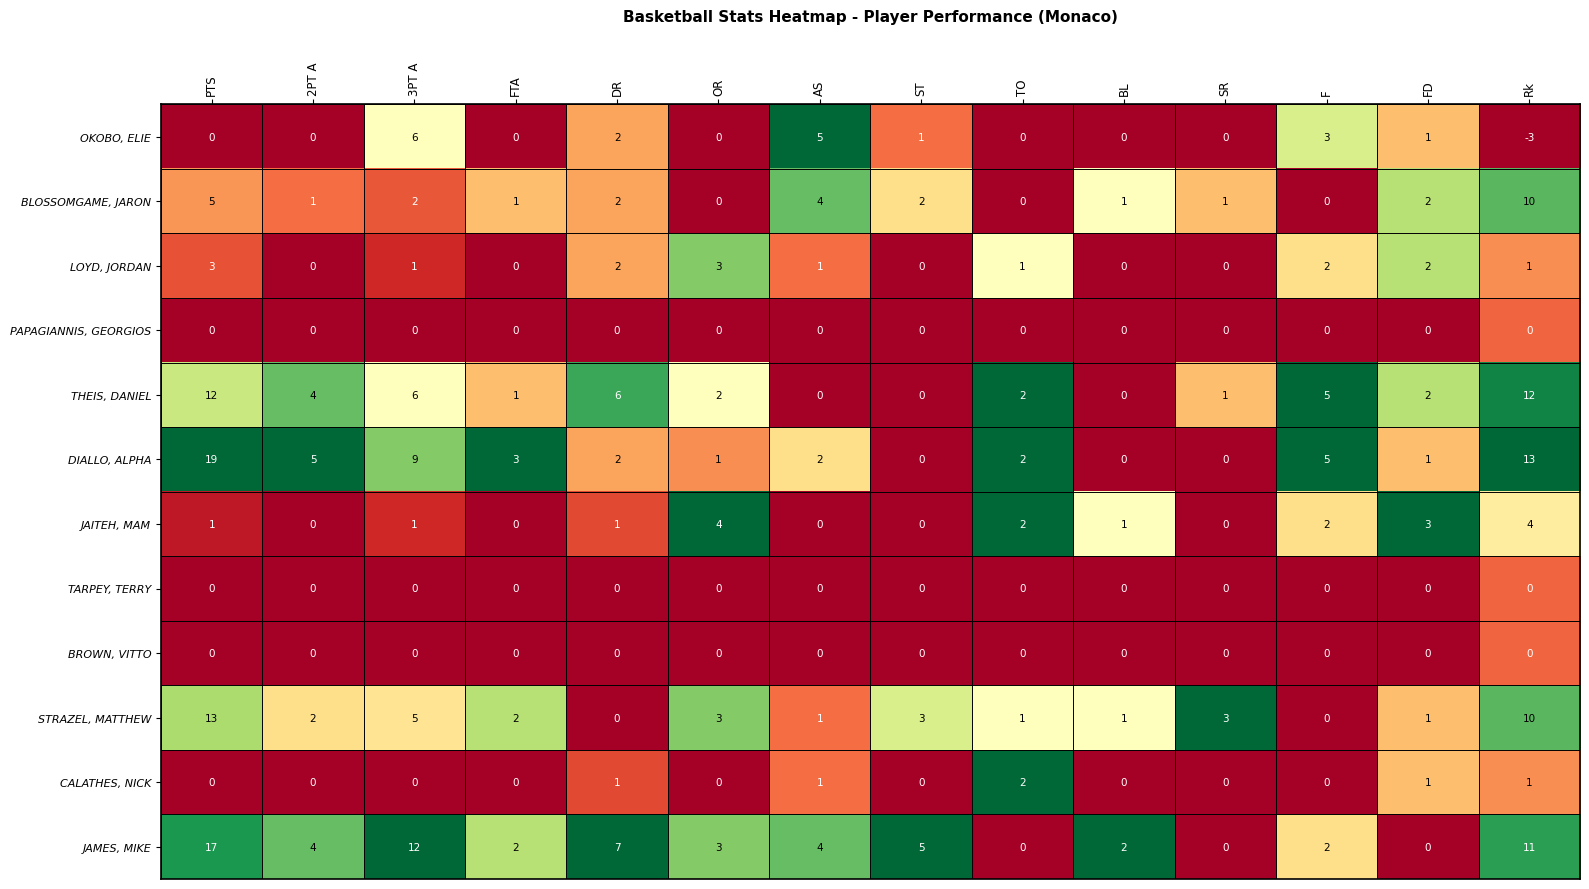

Which category has the lowest value across all series?

Rk